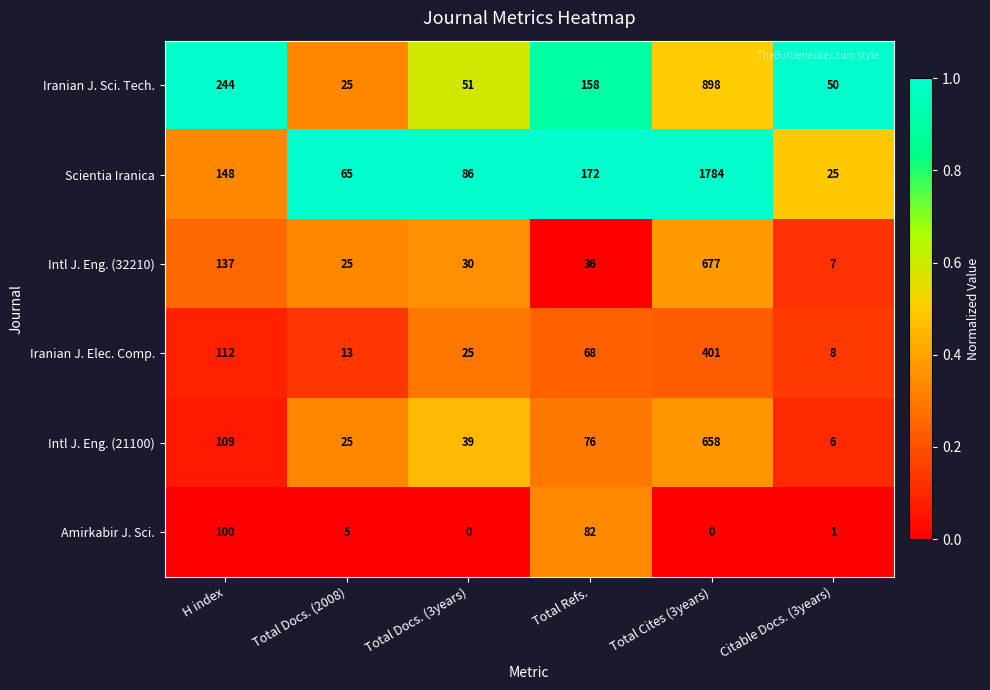

True or false: Iranian J. Sci. Tech. has a value of 158 at Total Refs..

True